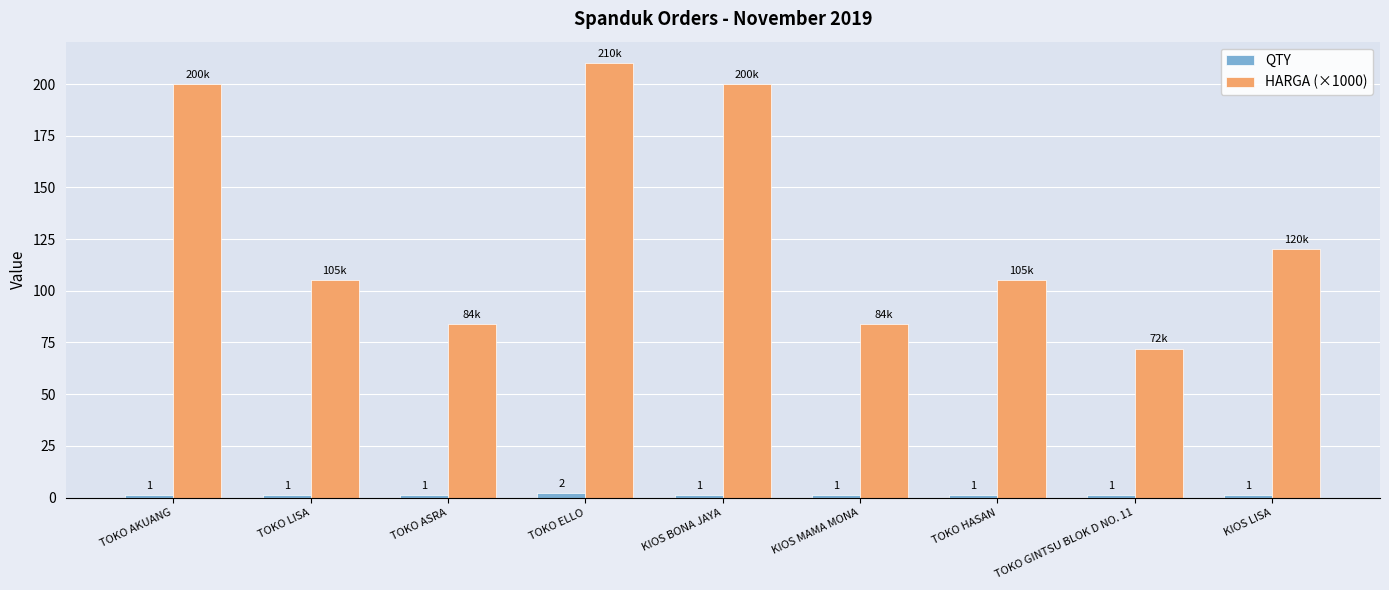

How many groups of bars are there?

9